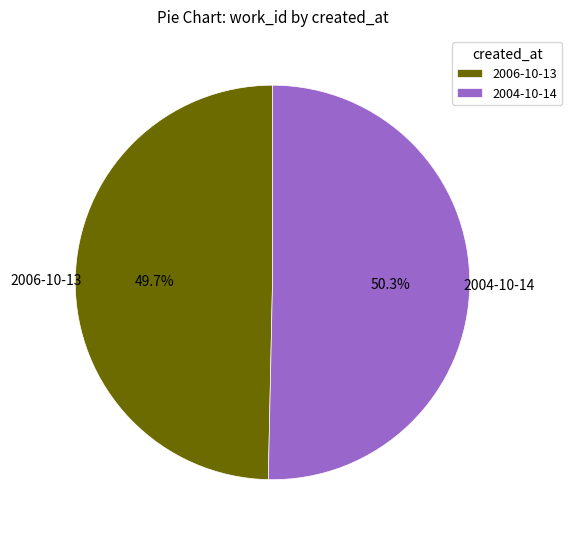

To the nearest percent, what is the average slice percentage?

50%